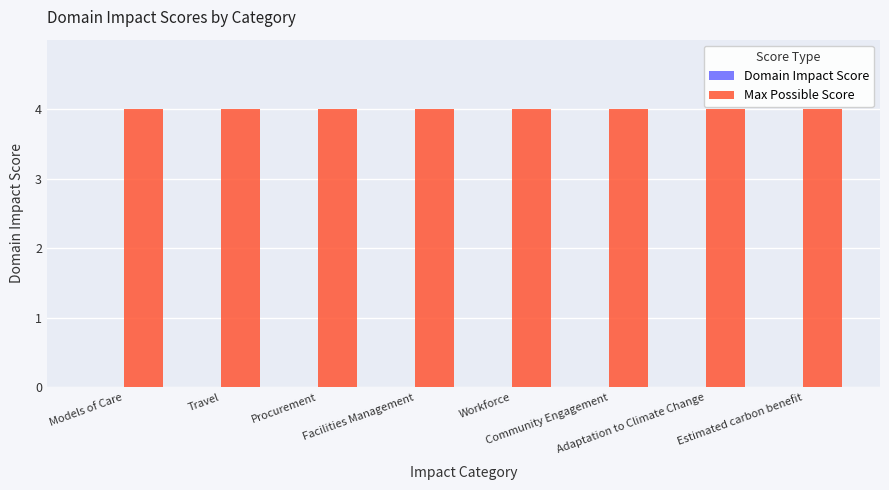

What is the value of the Max Possible Score bar at the 6th from the left?

4